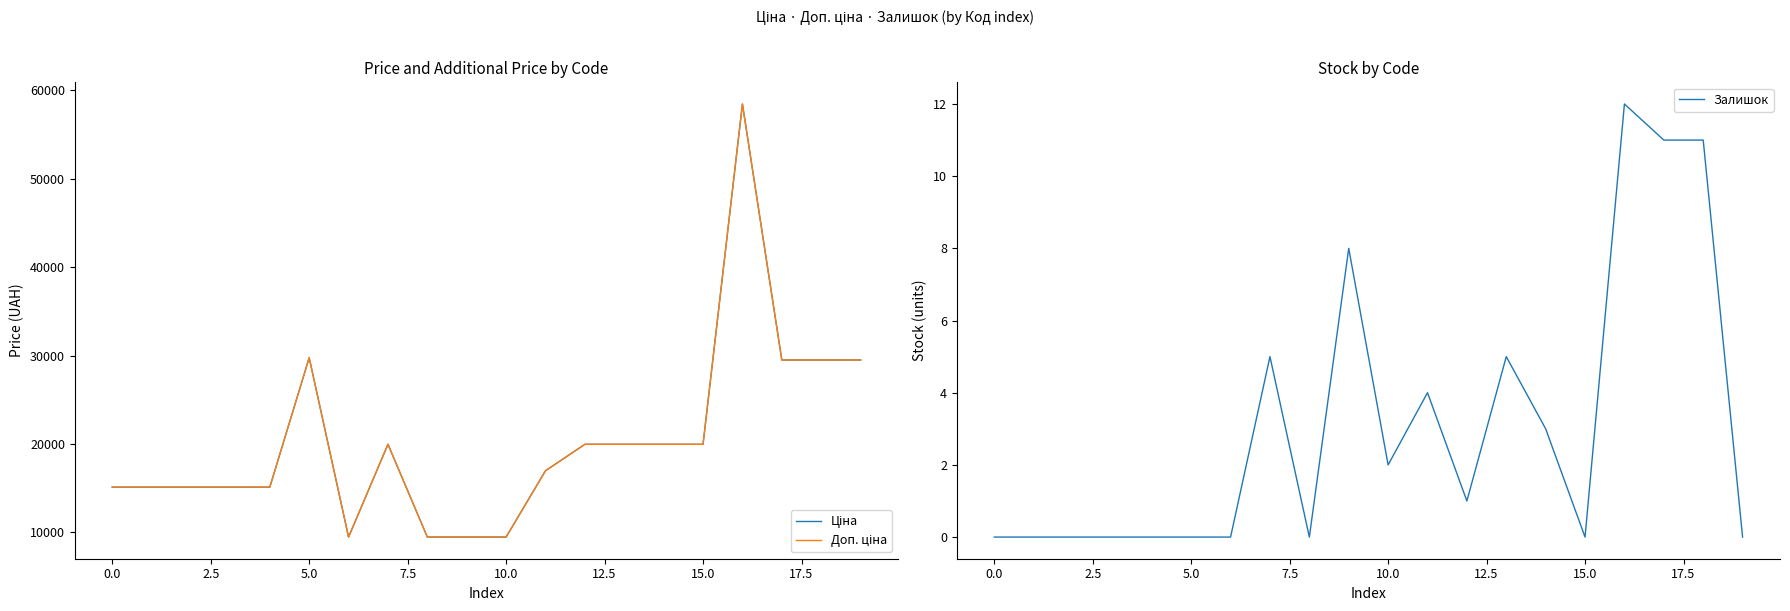

Count the number of data series in this chart.

3